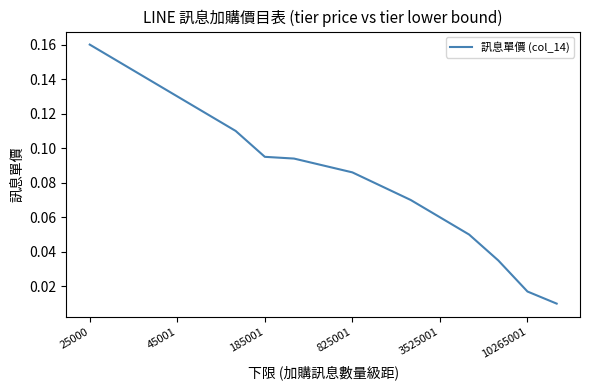

Which label corresponds to the largest value in the chart?

25000